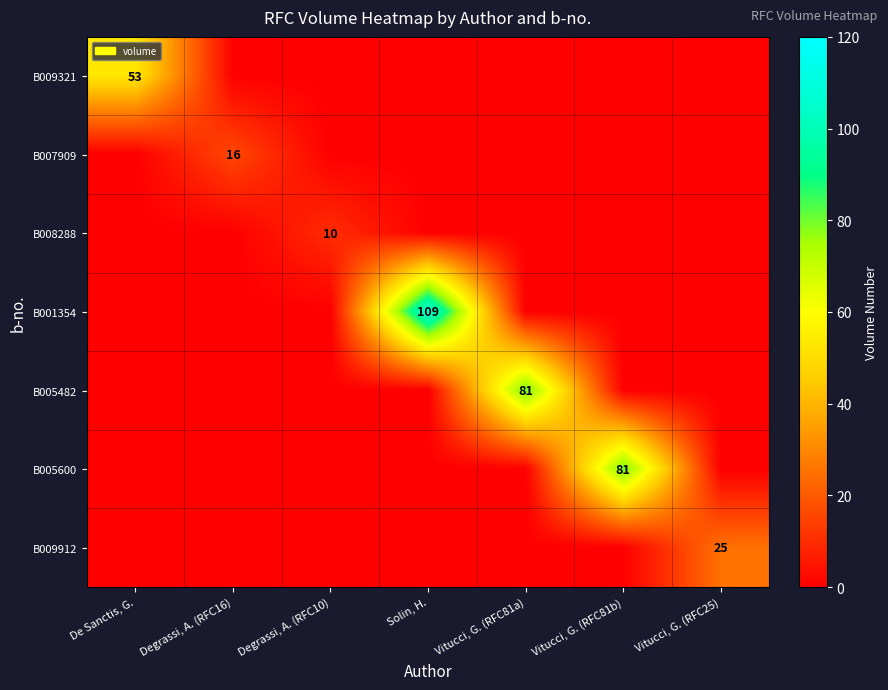

How many categories are shown in the chart?

7